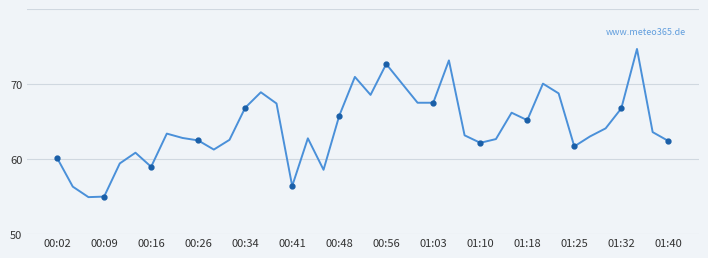

What position from the left is 00:34?

13